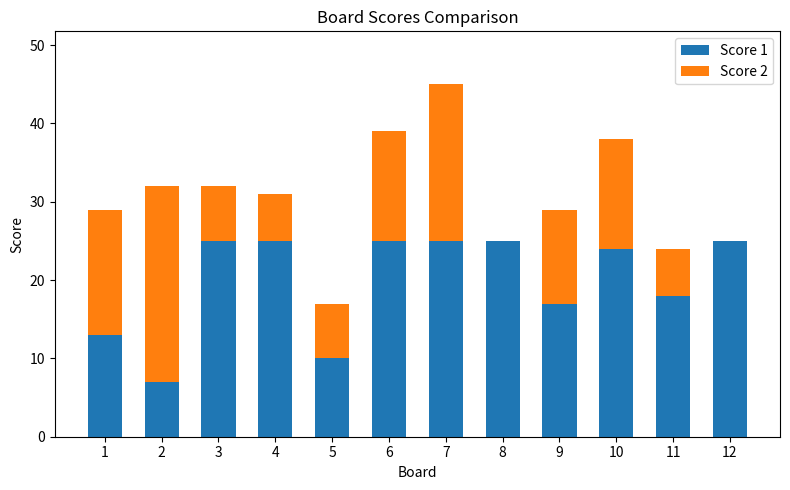

What is the sum of the Score 1 values at 4 and 1?

38